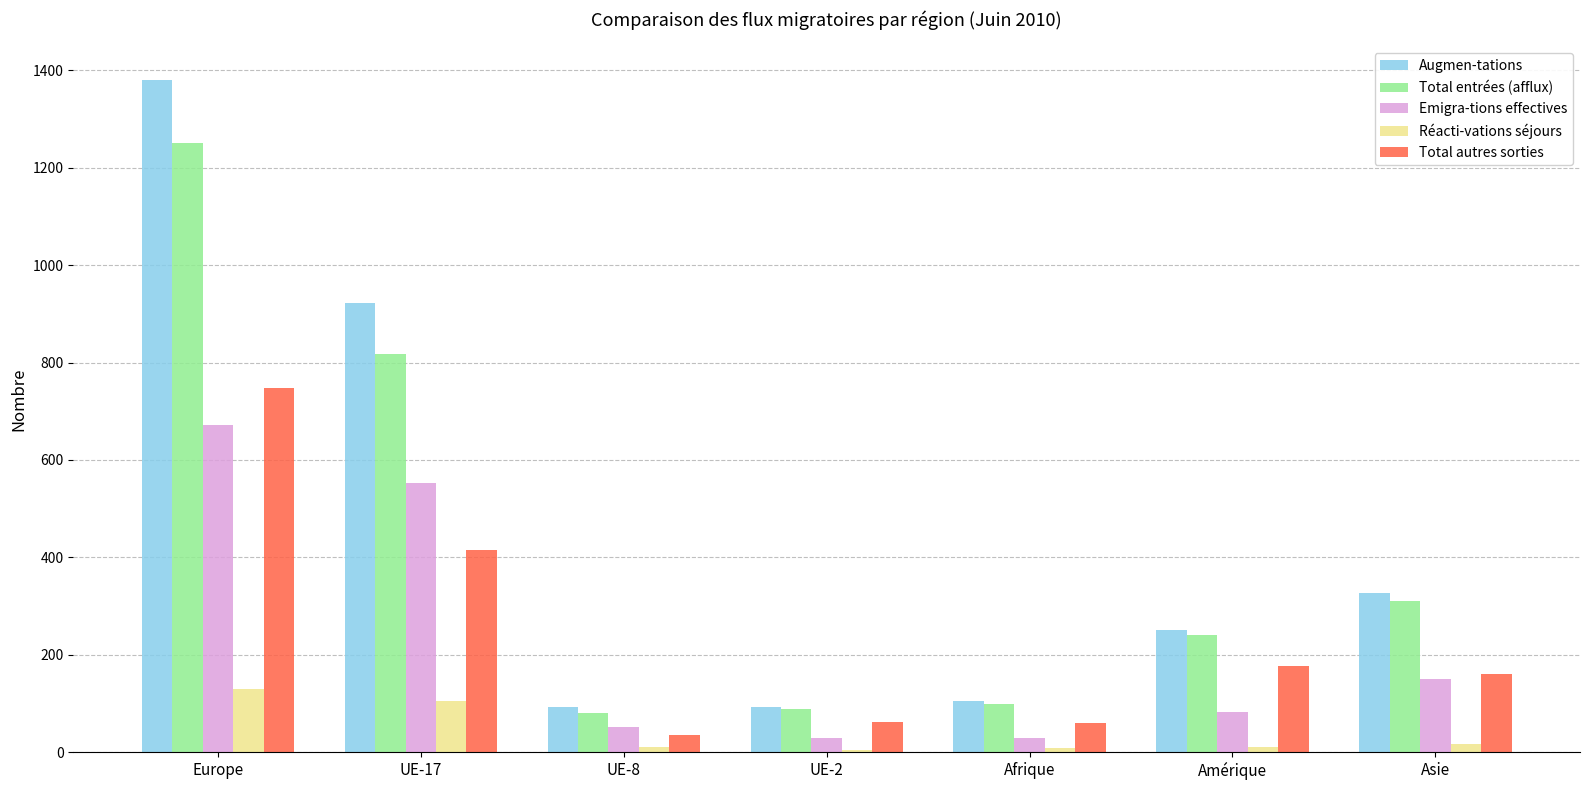

The value of Emigra-tions effectives at UE-17 is 552. True or false?

True